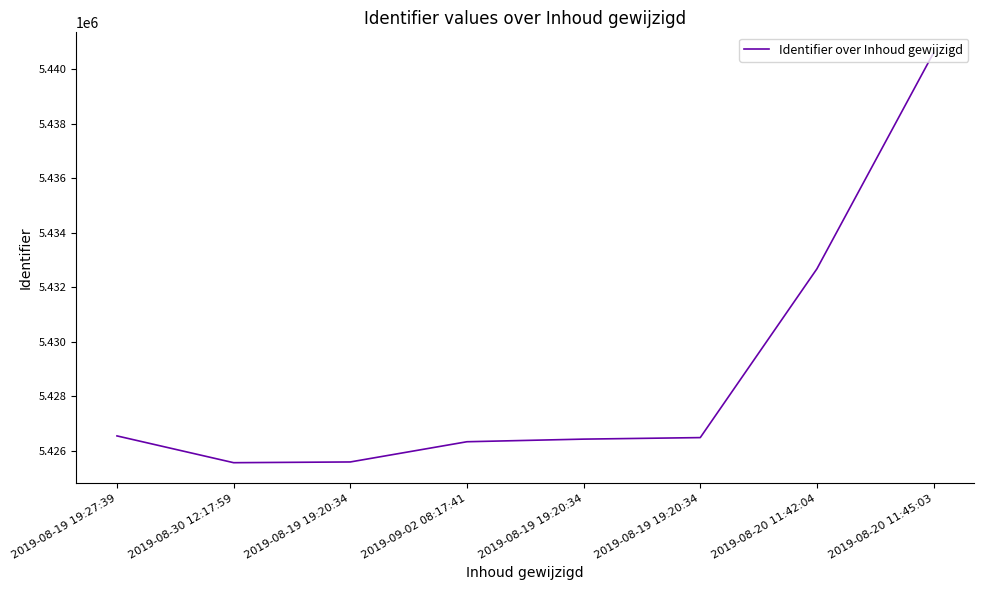

How many values are below 5426474?

4